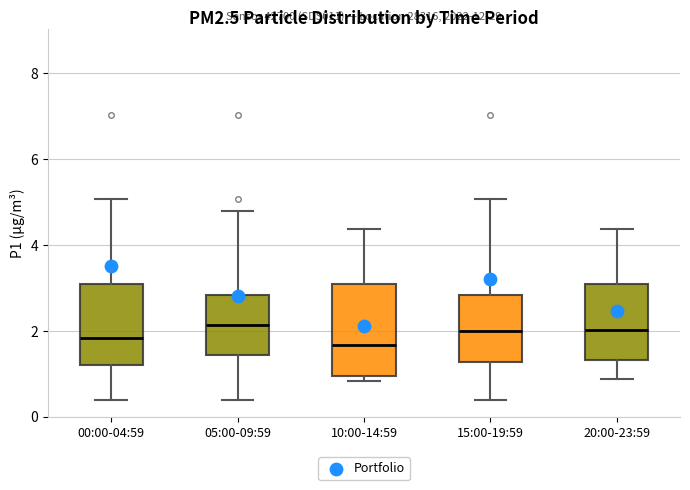

Reading left to right, transcribe this box plot: for each box, give where its median line is, the range the box spans, and where its two whiskers end, as read against the y-axis. The values are not printed on the chart, so give them approximately, as read against the axis.

00:00-04:59: median 1.8, box 1.2 to 3.0, whiskers 0.4 to 5.0
05:00-09:59: median 2.2, box 1.4 to 2.8, whiskers 0.4 to 4.8
10:00-14:59: median 1.6, box 1.0 to 3.0, whiskers 0.8 to 4.4
15:00-19:59: median 2.0, box 1.2 to 2.8, whiskers 0.4 to 5.0
20:00-23:59: median 2.0, box 1.4 to 3.0, whiskers 0.8 to 4.4